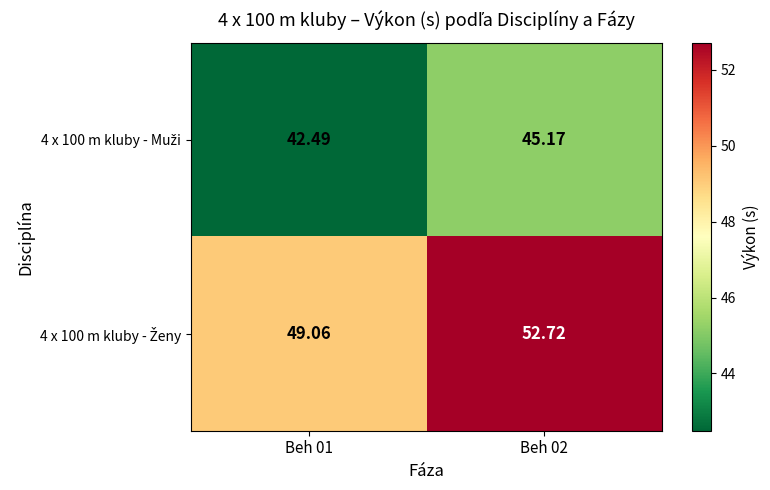

At Beh 02, list the series in order from largest to smallest.

4 x 100 m kluby - Ženy, 4 x 100 m kluby - Muži